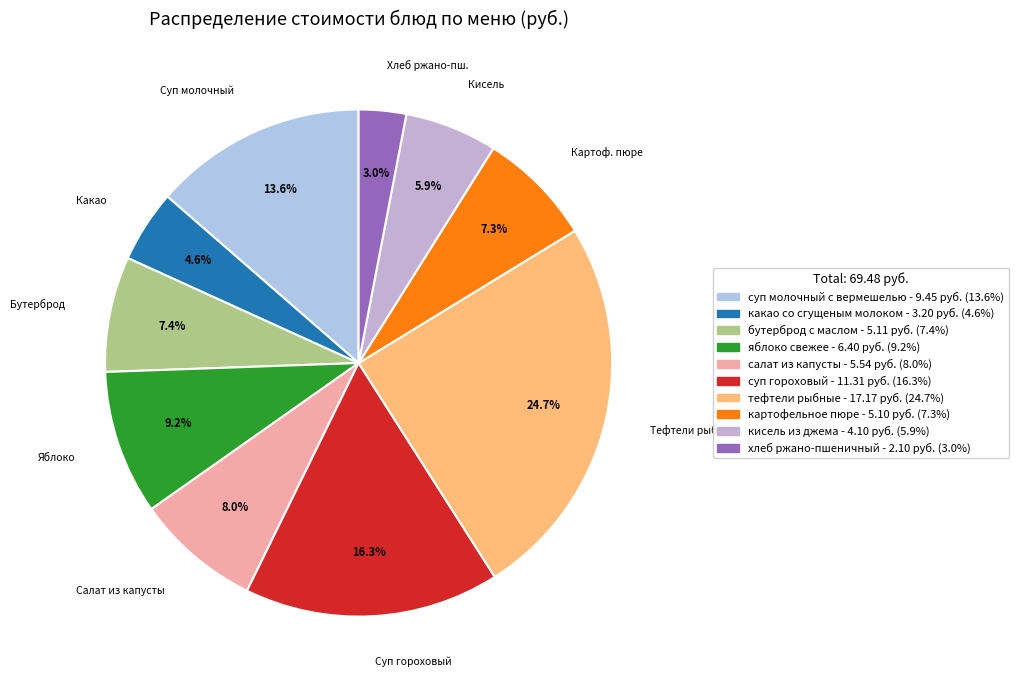

Does any single category account for the majority?

No